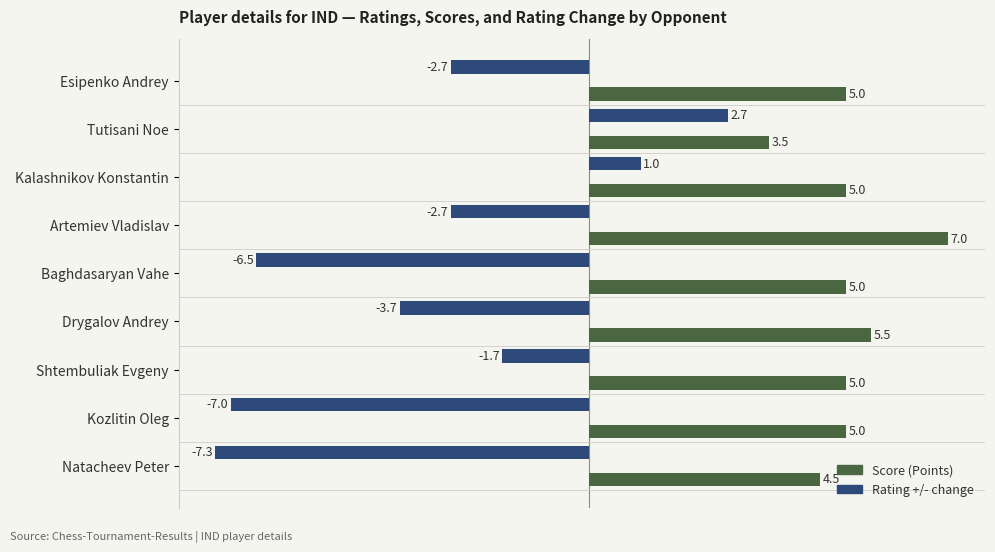

What is the difference between the highest and lowest values at Tutisani Noe?

0.8